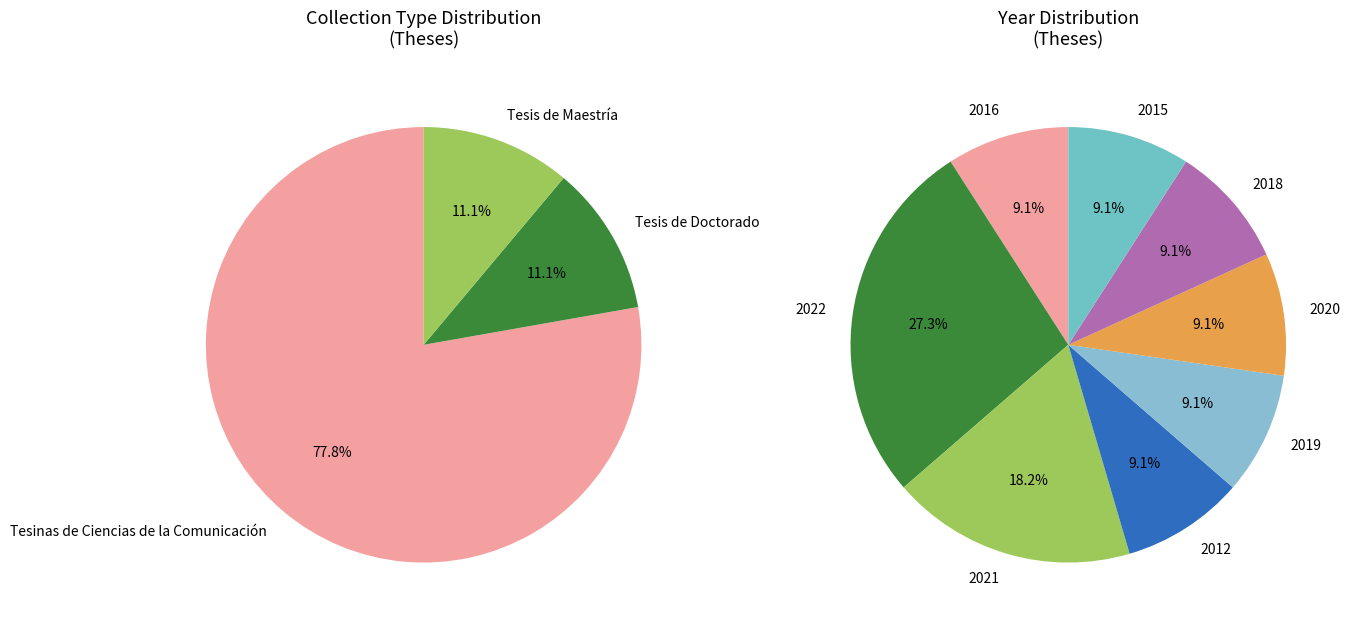

Is it true that Tesinas de Ciencias de la Comunicación is 90% of the pie?

False